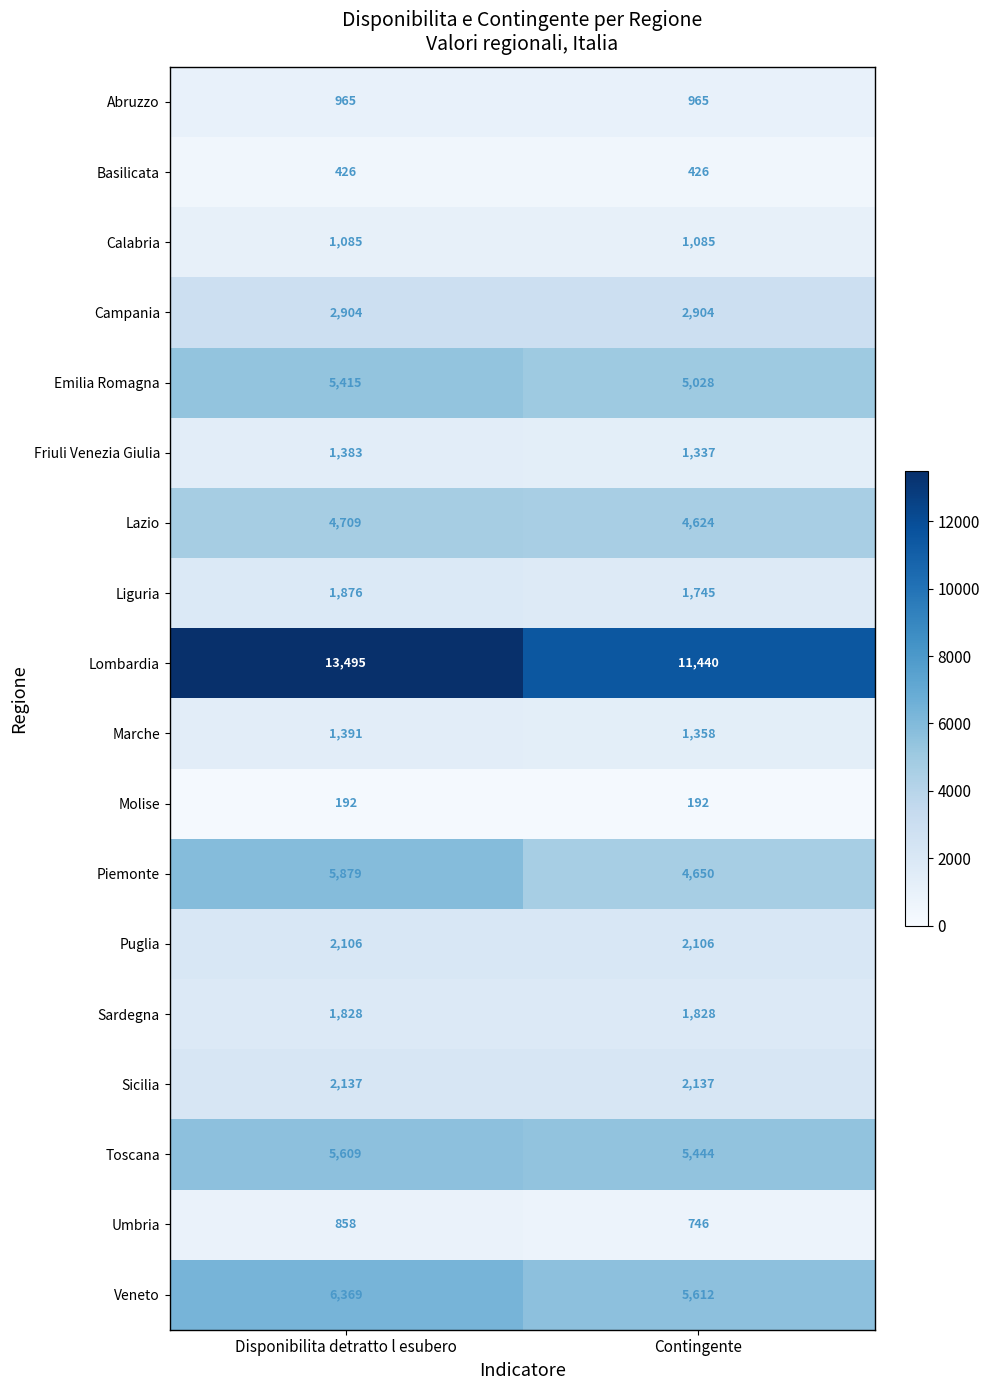

What is the spread (max minus min) of values at Disponibilita detratto l esubero?

13303